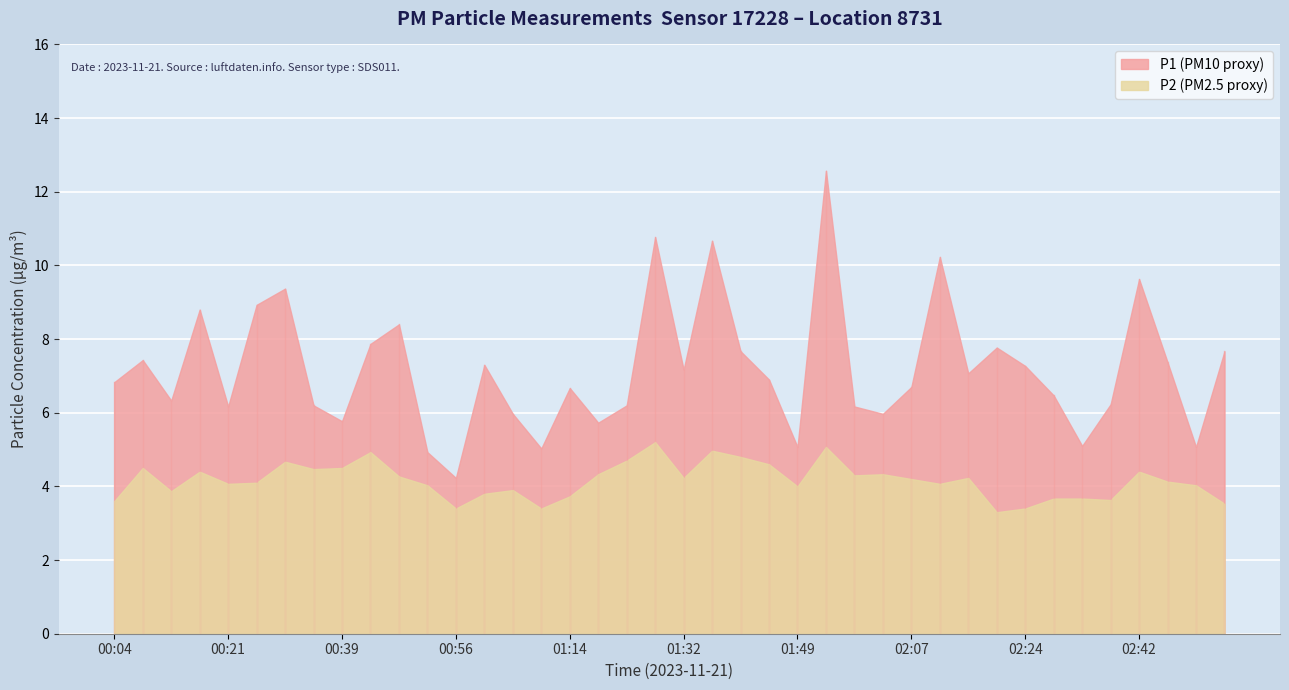

What is the minimum value for P1?

4.2